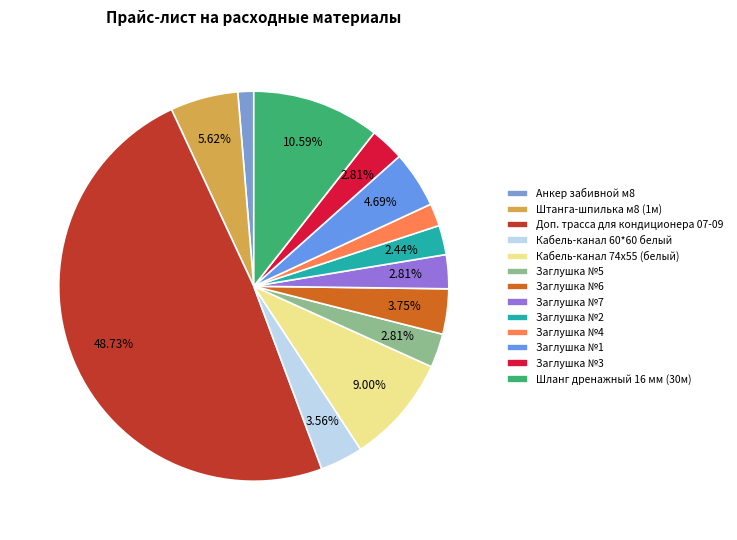

Rank the categories by value from lowest to highest.

Анкер забивной м8, Заглушка №4, Заглушка №2, Заглушка №5, Заглушка №7, Заглушка №3, Кабель-канал 60*60 белый, Заглушка №6, Заглушка №1, Штанга-шпилька м8 (1м), Кабель-канал 74х55 (белый), Шланг дренажный 16 мм (30м), Доп. трасса для кондиционера 07-09